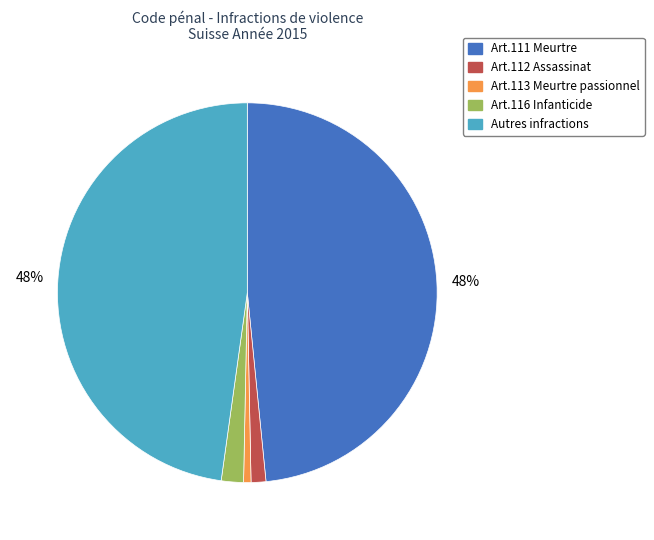

Between Art.111 Meurtre and Art.113 Meurtre passionnel, which is larger?

Art.111 Meurtre